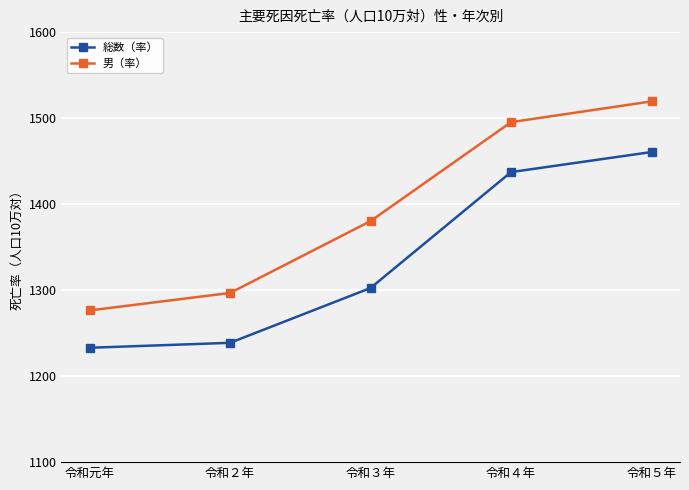

At which label is 男（率） closest to 1397?

令和３年